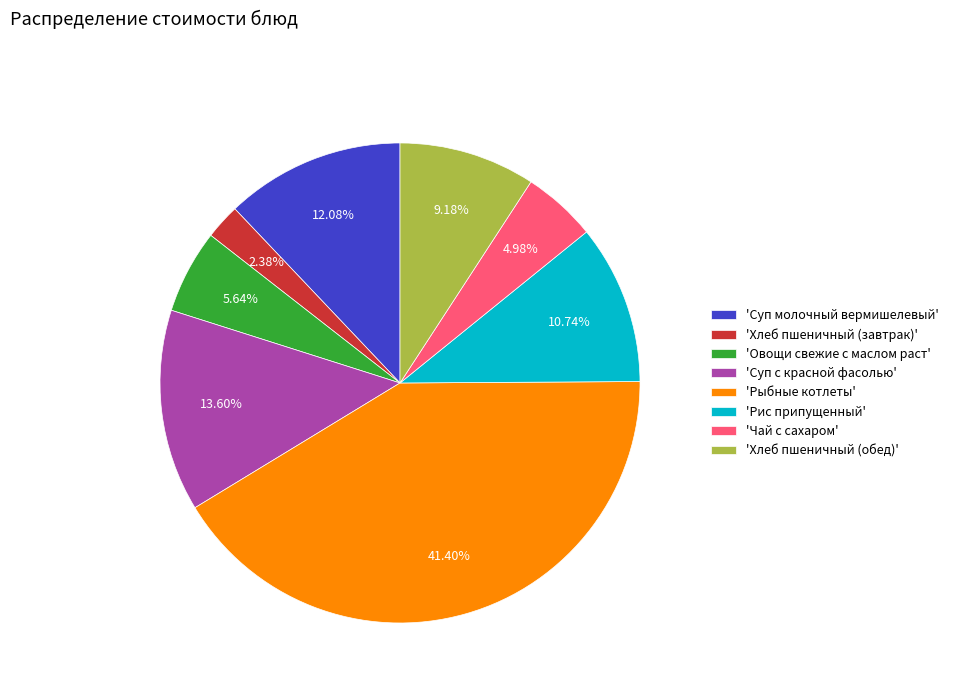

Approximately how many times larger is the value at 'Суп с красной фасолью' compared to 'Рис припущенный'?

1.3